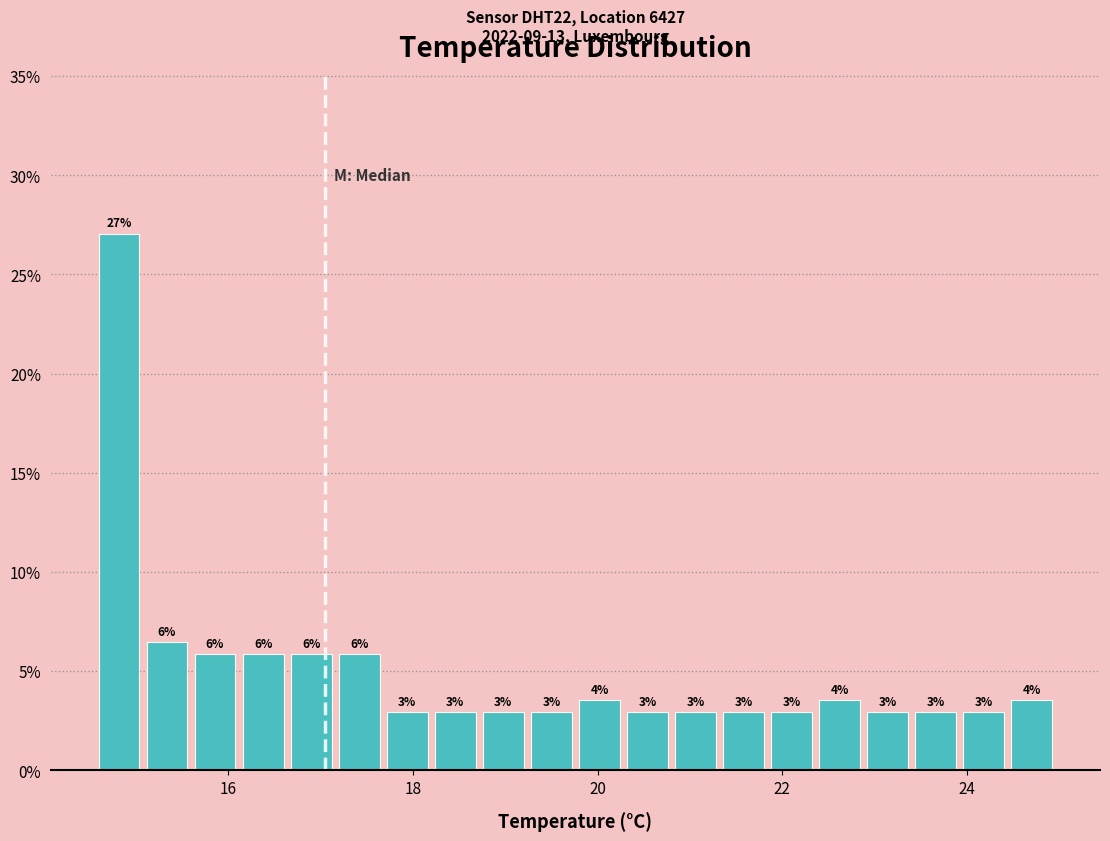

Around what value on the x-axis is the tallest bar? Give the approximate position of its centre, as read against the axis.

14.8